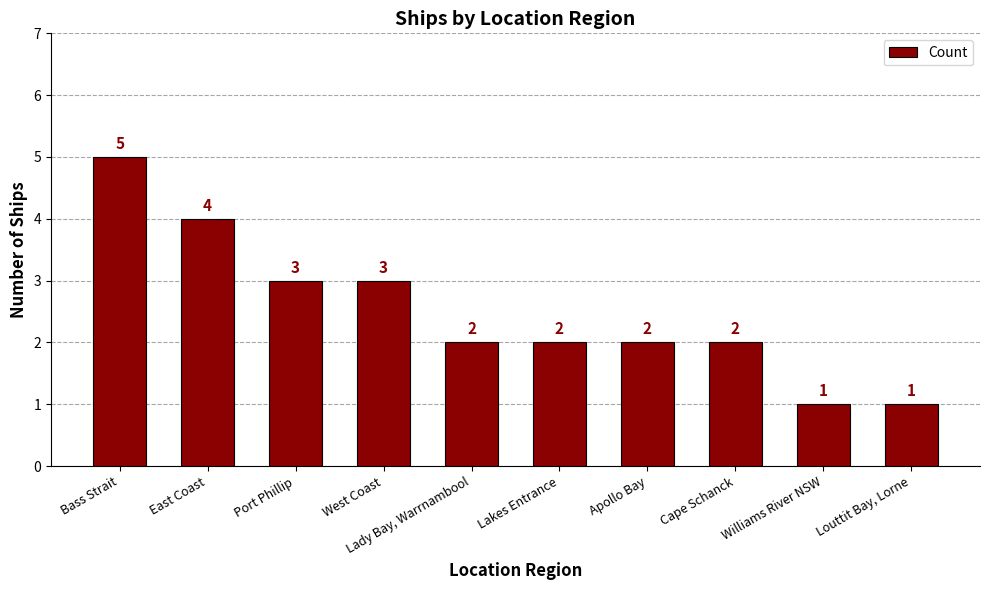

What is the difference between the maximum and minimum values?

4